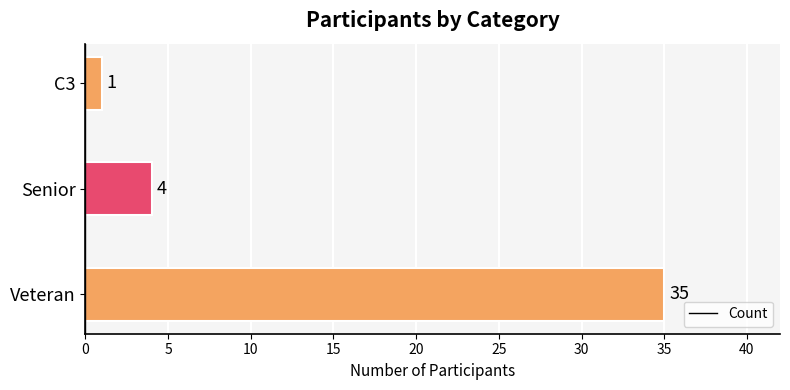

Rank the categories by value from lowest to highest.

C3, Senior, Veteran